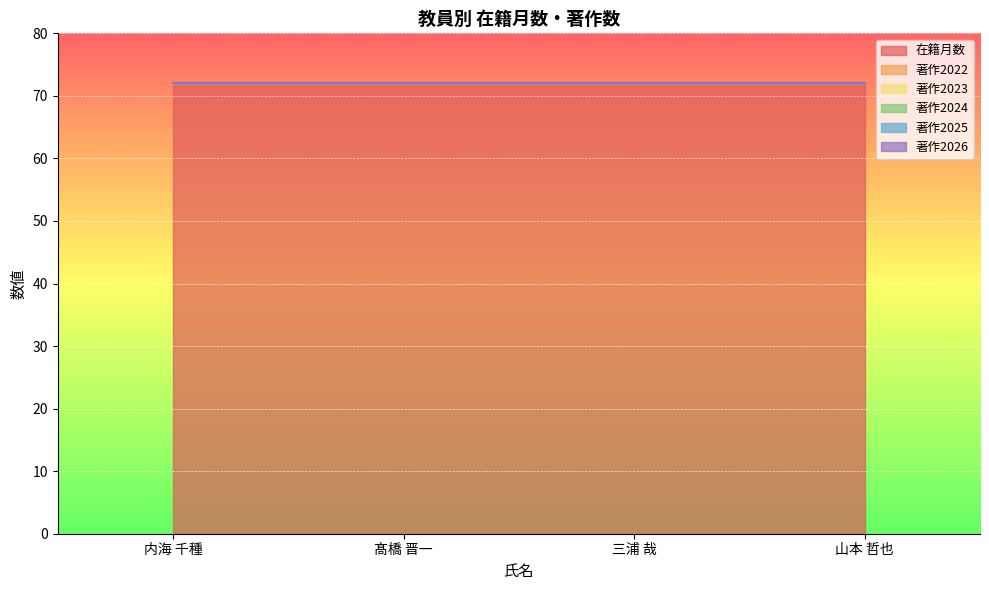

Rank the series by their maximum value, from lowest to highest.

著作2022, 著作2023, 著作2024, 著作2025, 著作2026, 在籍月数